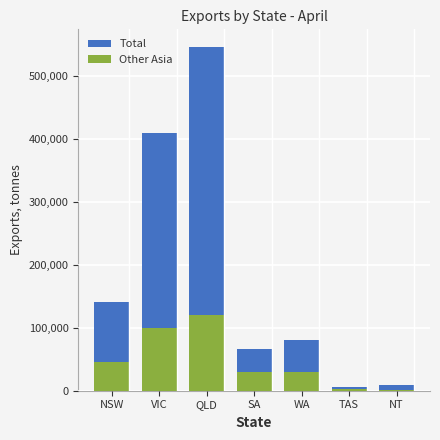

What is the maximum value for Other Asia?

119753